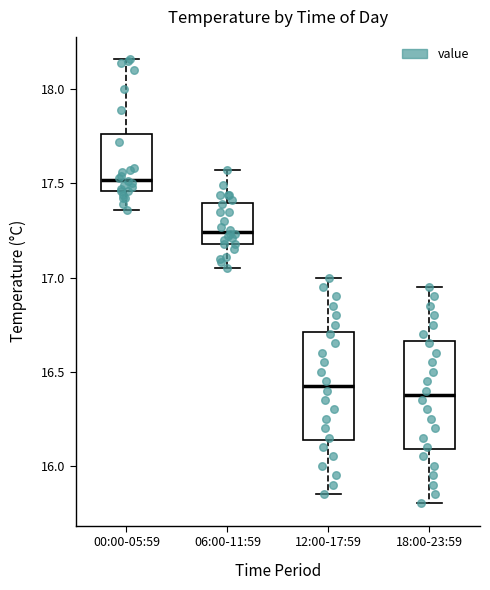

Reading left to right, read every box against the y-axis: the position of its median line, the range the box covers, and the ends of its whiskers. The values are not printed on the chart, so give them approximately, as read against the axis.

00:00-05:59: median 17.50, box 17.45 to 17.75, whiskers 17.35 to 18.15
06:00-11:59: median 17.25, box 17.20 to 17.40, whiskers 17.05 to 17.55
12:00-17:59: median 16.45, box 16.15 to 16.70, whiskers 15.85 to 17.00
18:00-23:59: median 16.40, box 16.10 to 16.65, whiskers 15.80 to 16.95